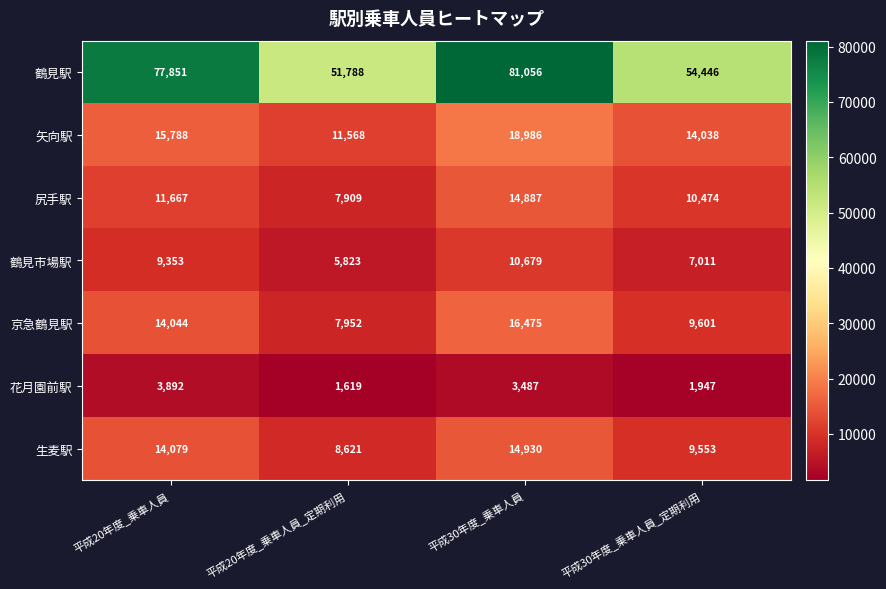

Between 平成20年度_乗車人員 and 平成30年度_乗車人員, which series saw the biggest shift?

尻手駅